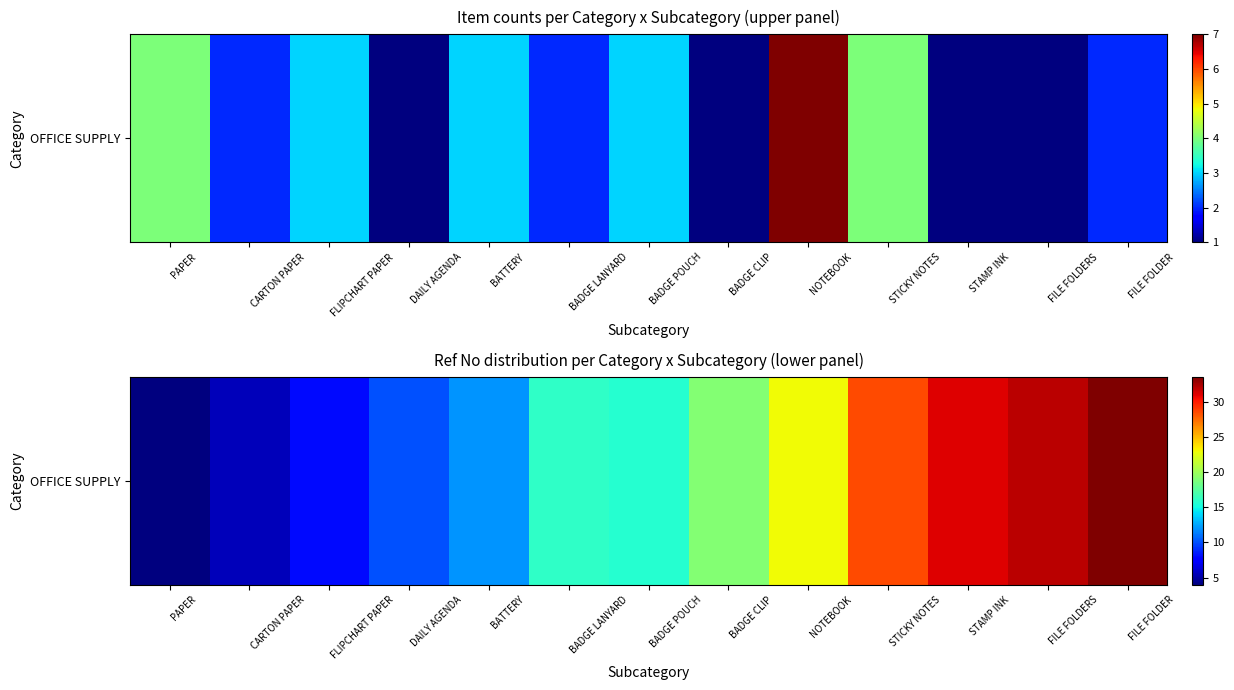

Is it true that the value at FLIPCHART PAPER is 8.0?

True